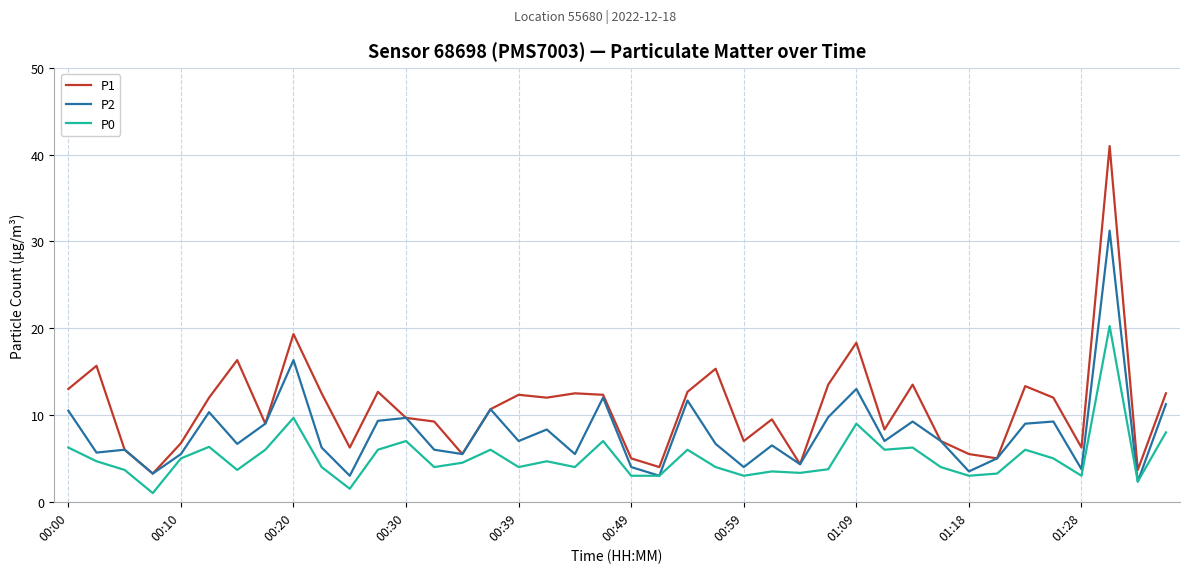

True or false: P0 and P1 intersect in this chart.

False